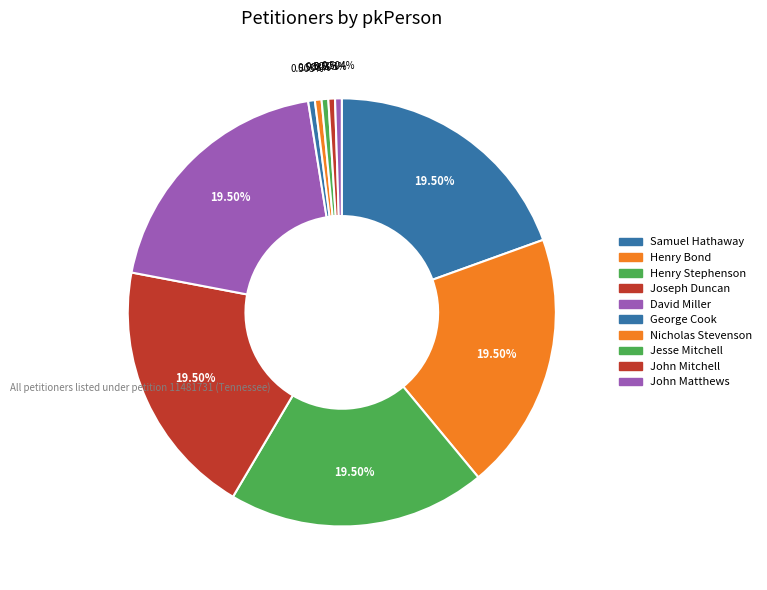

How many segments does this pie chart have?

10